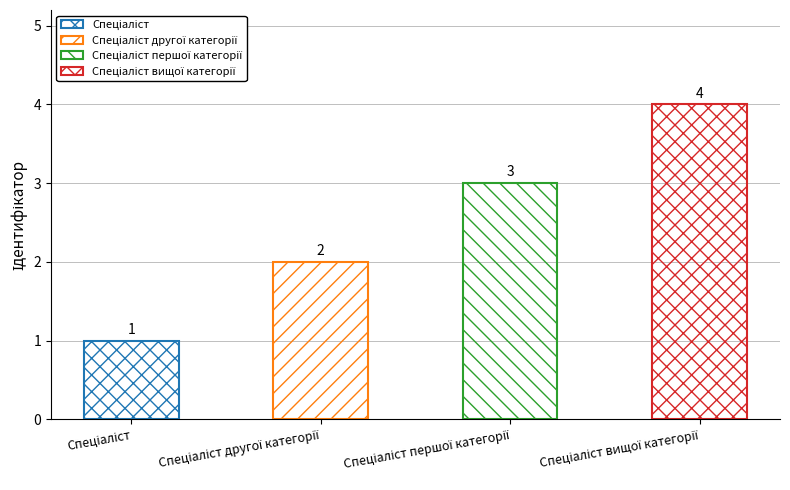

What is the greatest value displayed?

4